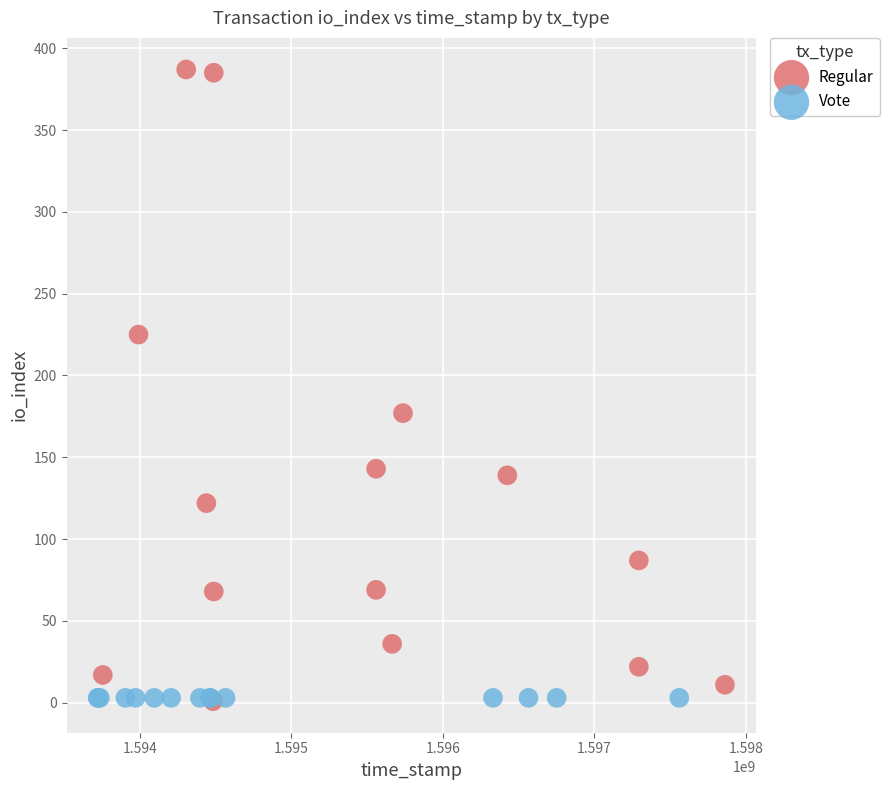

Which series reaches the maximum Y coordinate?

Regular